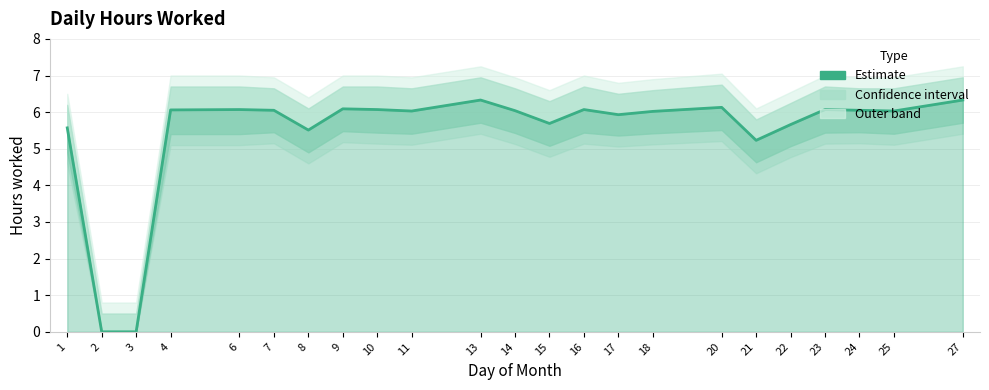

Does the chart have visible grid lines?

Yes